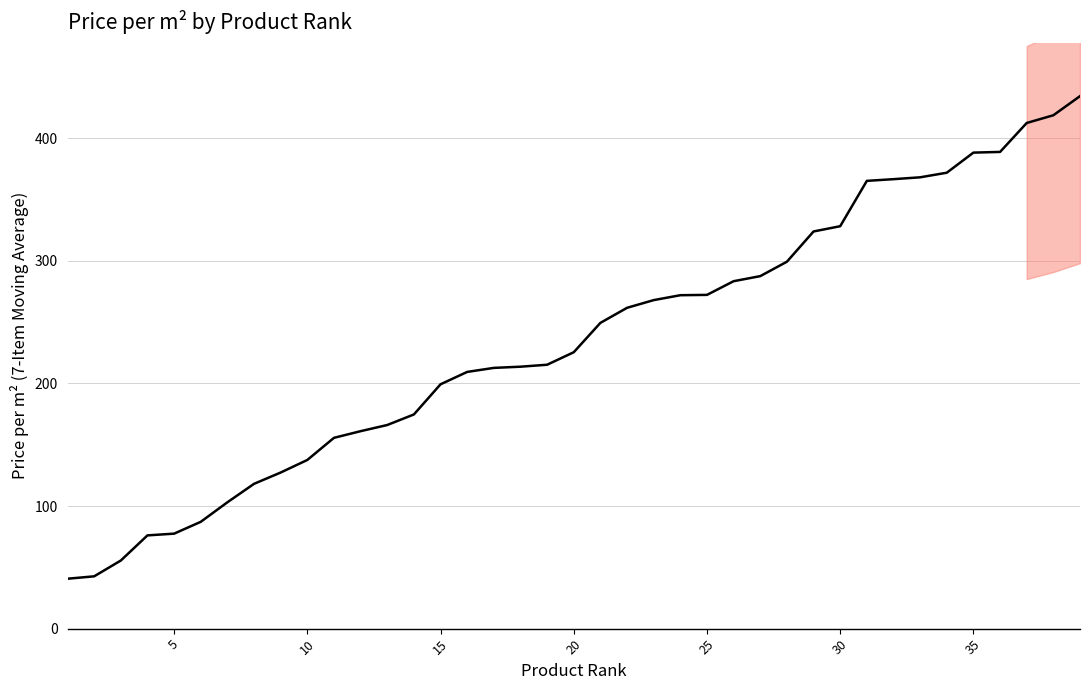

What is the difference between the maximum and minimum values?

393.7